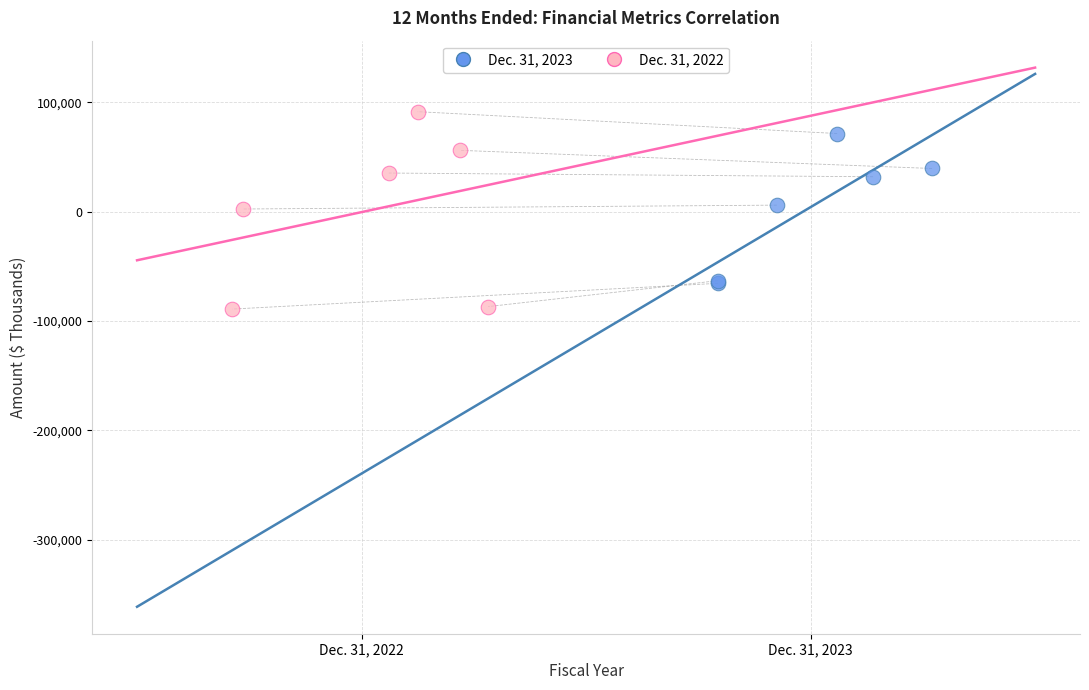

Which series reaches the minimum Y coordinate?

Dec. 31, 2022